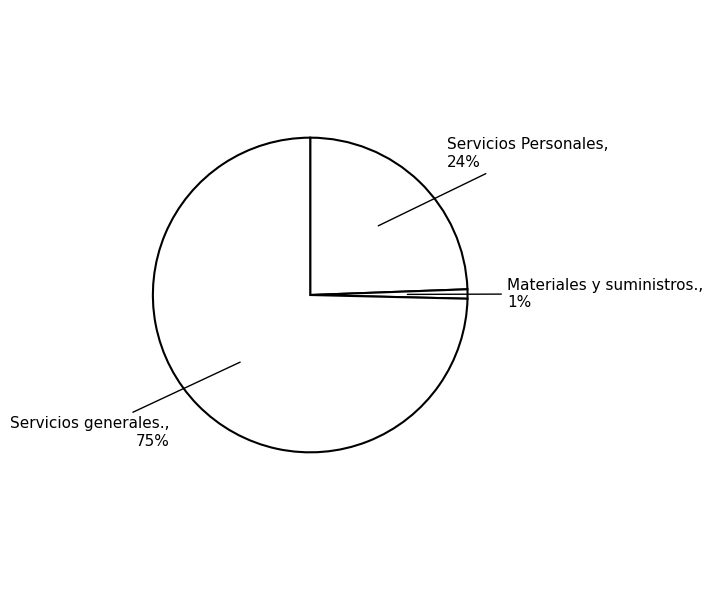

Combined, do Materiales y suministros. and Servicios generales. account for over 50%?

Yes